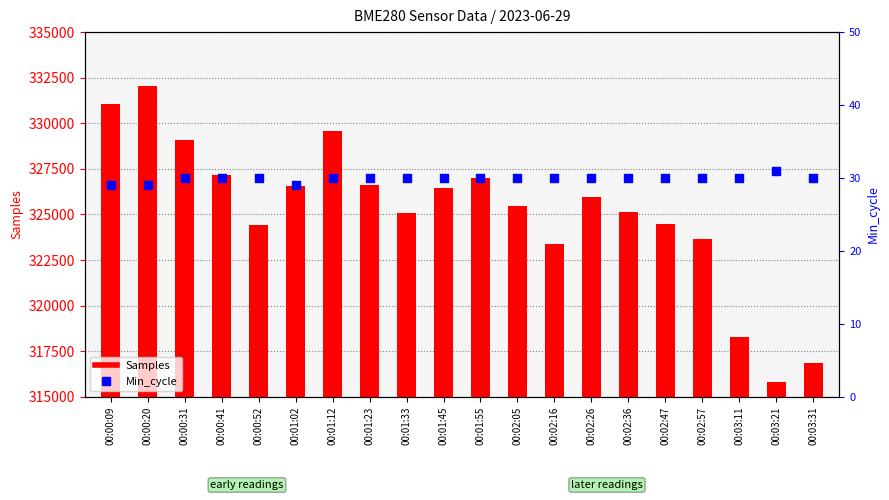

What are all the series names shown in the legend?

Samples, Min_cycle